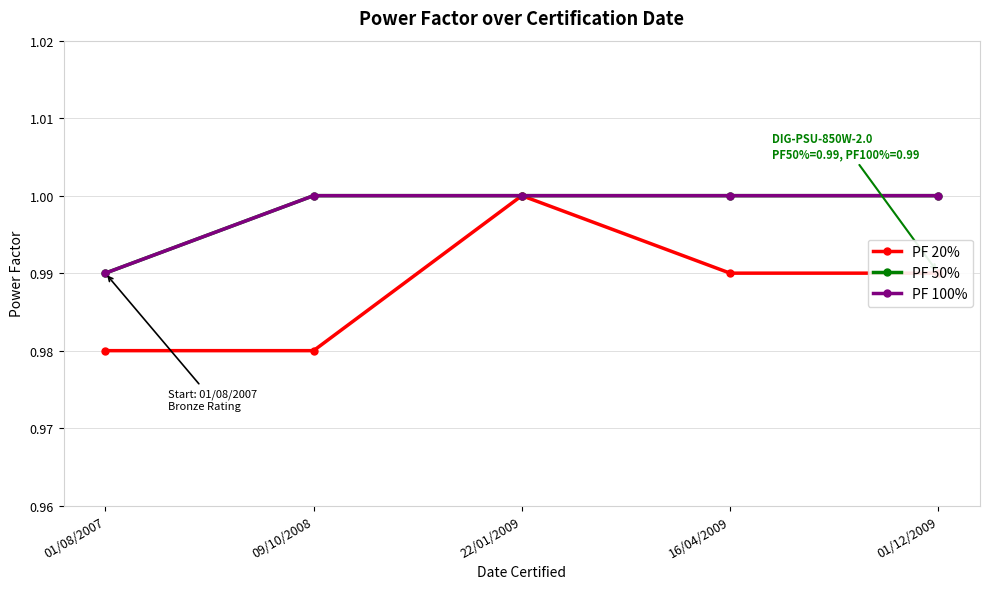

Is this an area chart (filled region under the line)?

No